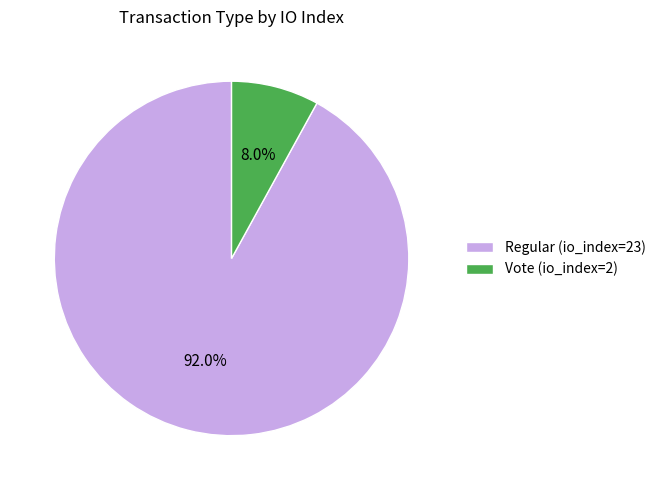

Is it true that Regular (io_index=23) is 99% of the pie?

False